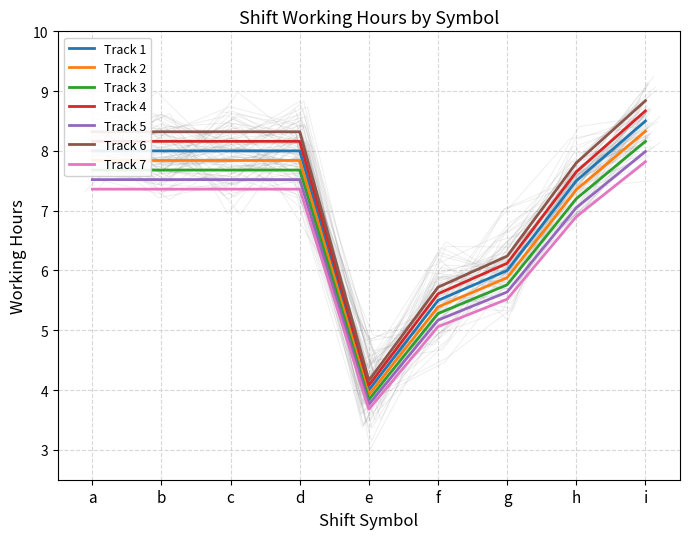

Which category has the lowest value in the Track 7 series?

e